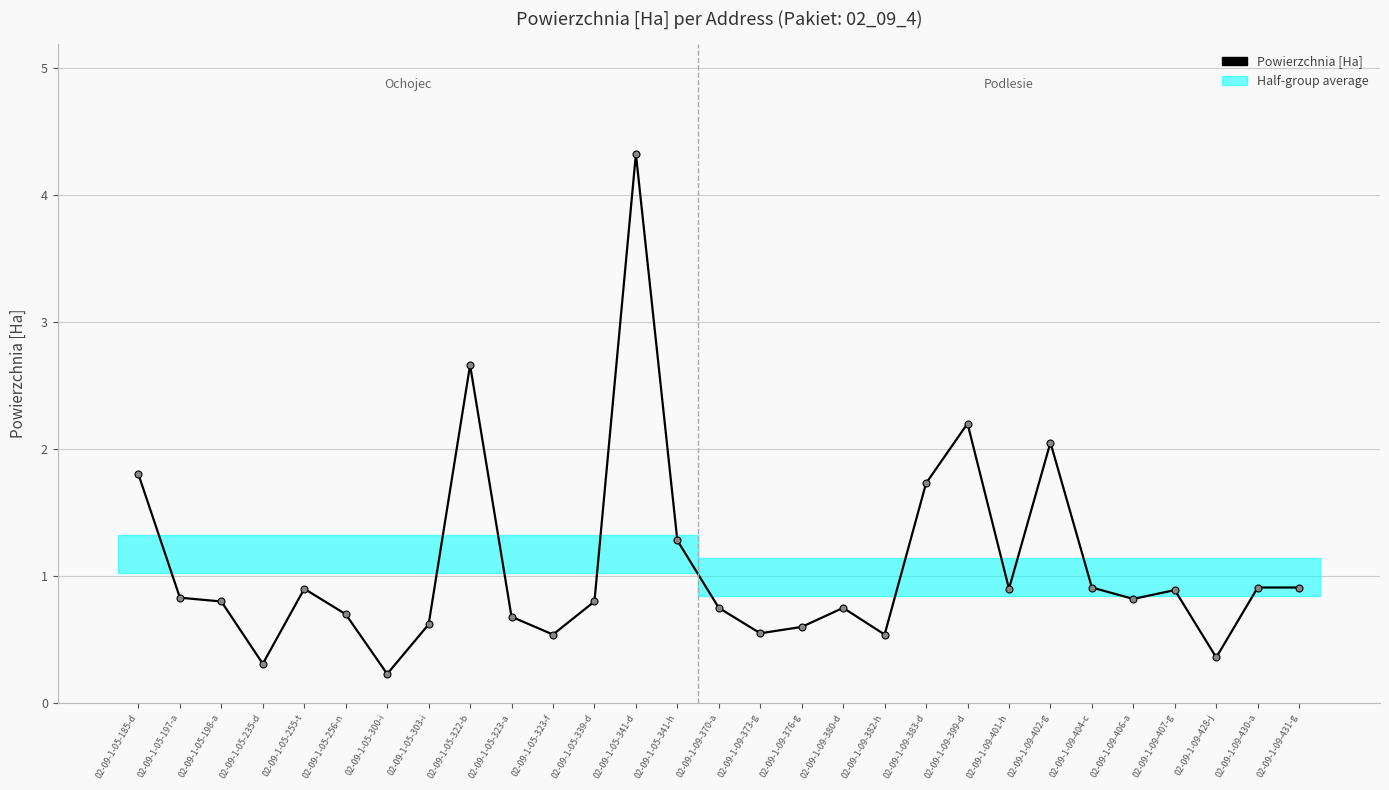

The value at 02-09-1-05-339-d is 0.3. True or false?

False